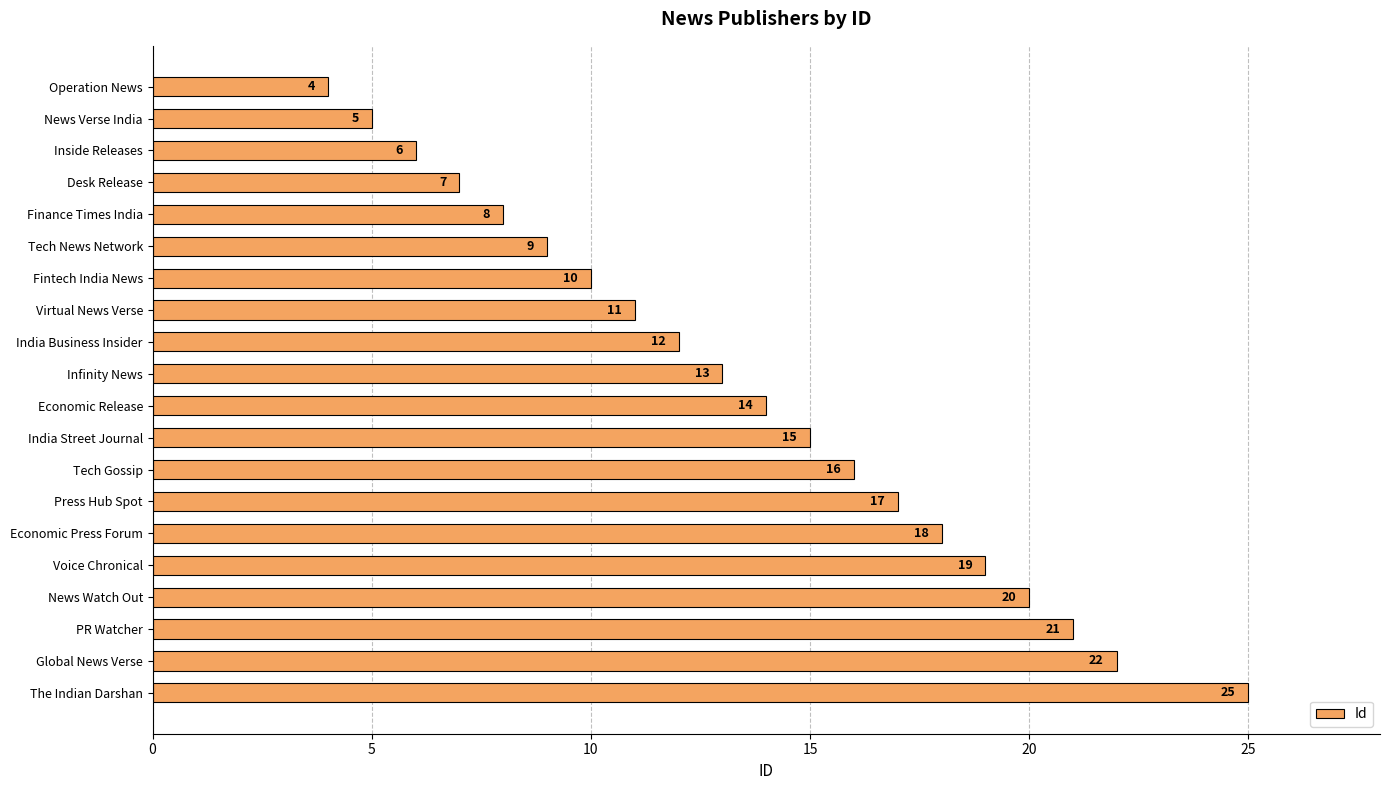

List the labels in order of value, largest first.

The Indian Darshan, Global News Verse, PR Watcher, News Watch Out, Voice Chronical, Economic Press Forum, Press Hub Spot, Tech Gossip, India Street Journal, Economic Release, Infinity News, India Business Insider, Virtual News Verse, Fintech India News, Tech News Network, Finance Times India, Desk Release, Inside Releases, News Verse India, Operation News